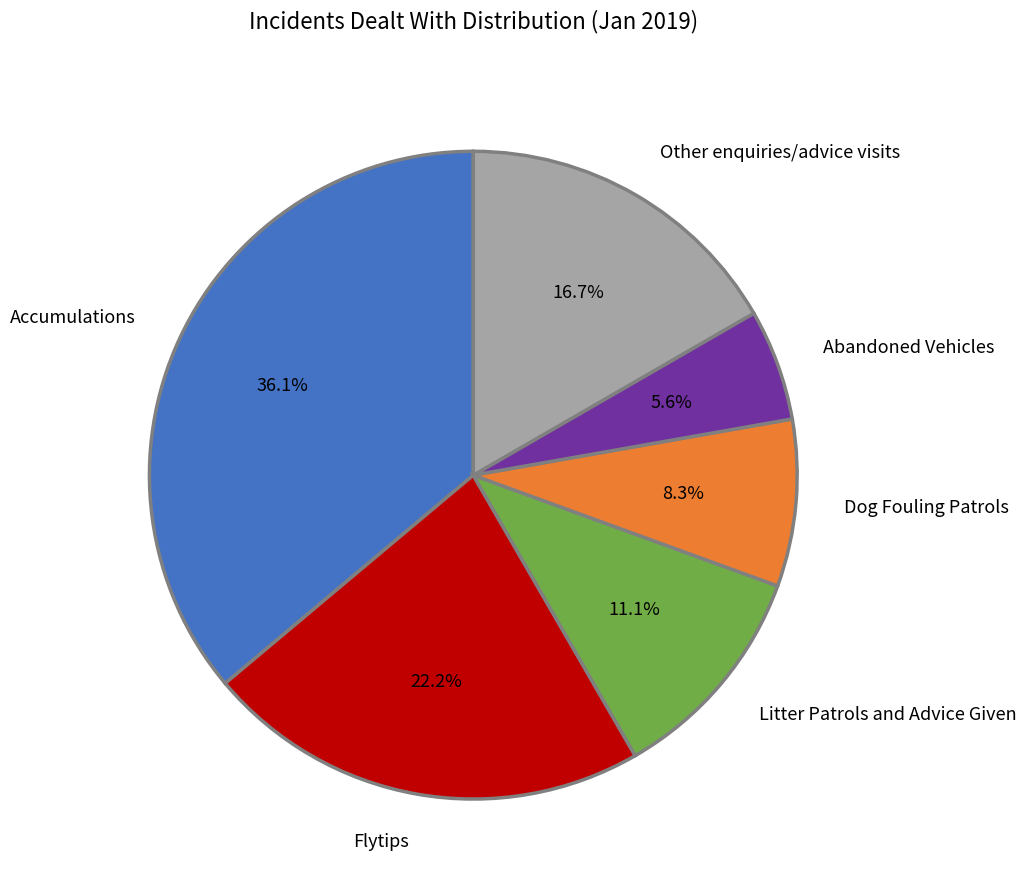

What is the largest slice in the pie chart?

Accumulations